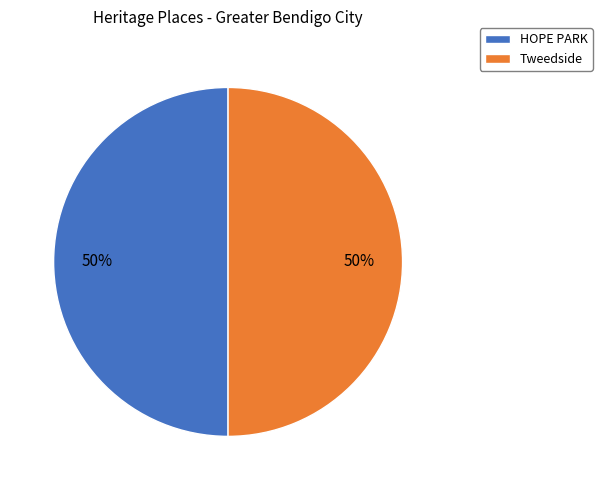

To the nearest percent, what is the average slice percentage?

50%